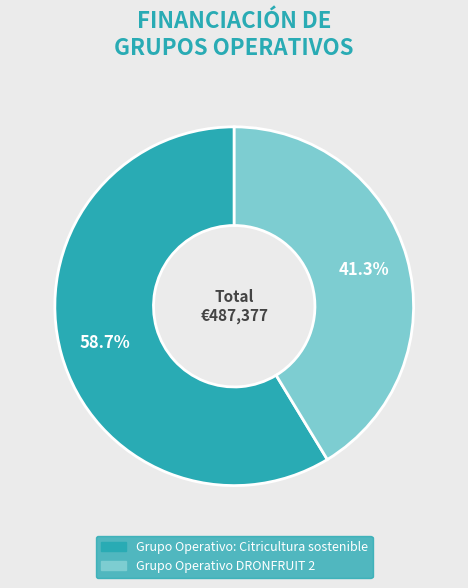

Approximately how many times larger is the value at Grupo Operativo: Citricultura sostenible compared to Grupo Operativo DRONFRUIT 2?

1.4